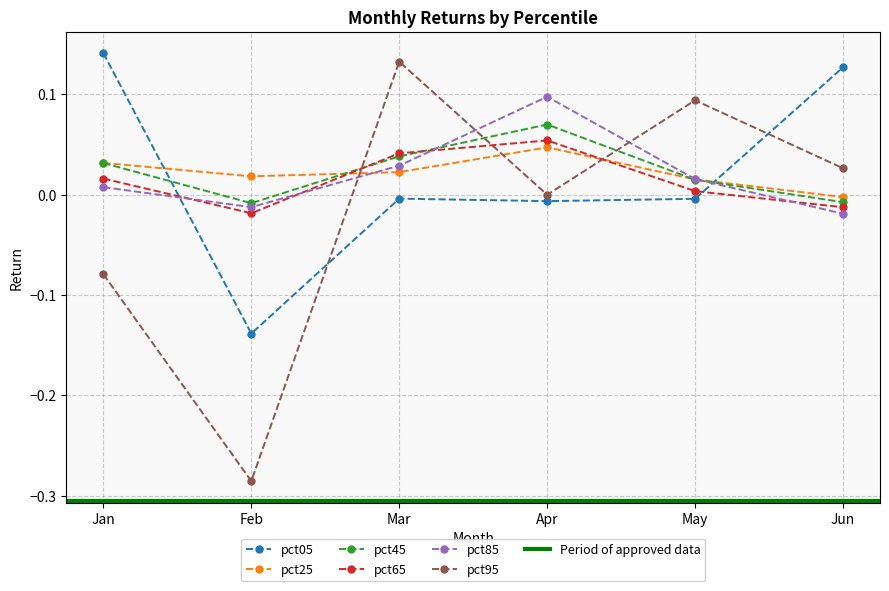

Reading left to right, what are all the values shown in this chart?

pct05: 0.1	-0.1	-0.0	-0.0	-0.0	0.1
pct25: 0.0	0.0	0.0	0.0	0.0	-0.0
pct45: 0.0	-0.0	0.0	0.1	0.0	-0.0
pct65: 0.0	-0.0	0.0	0.1	0.0	-0.0
pct85: 0.0	-0.0	0.0	0.1	0.0	-0.0
pct95: -0.1	-0.3	0.1	-0.0	0.1	0.0